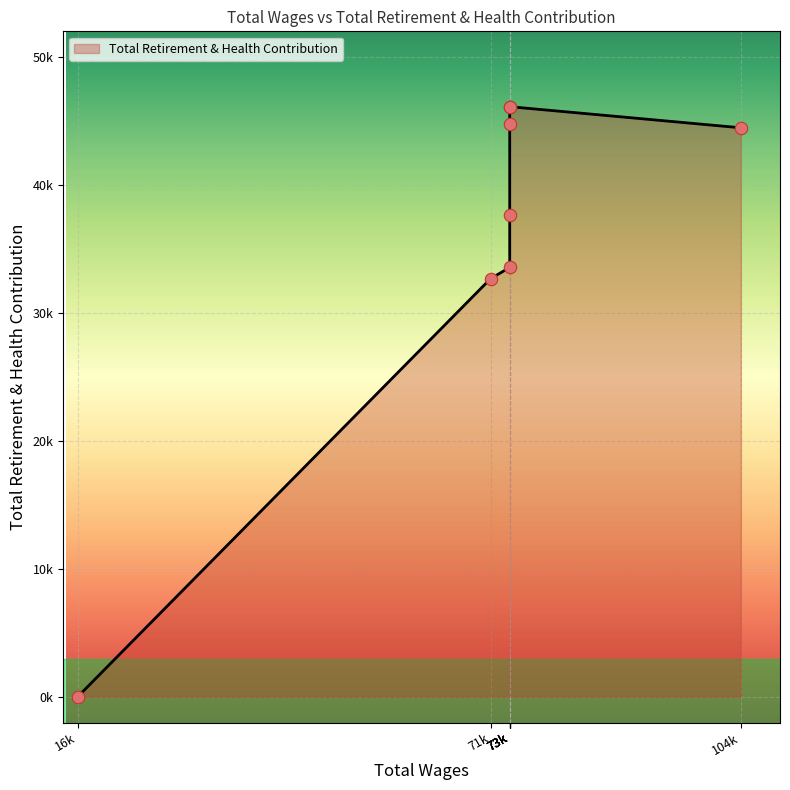

Which has a higher value, 16039.0 or 73861.0?

73861.0